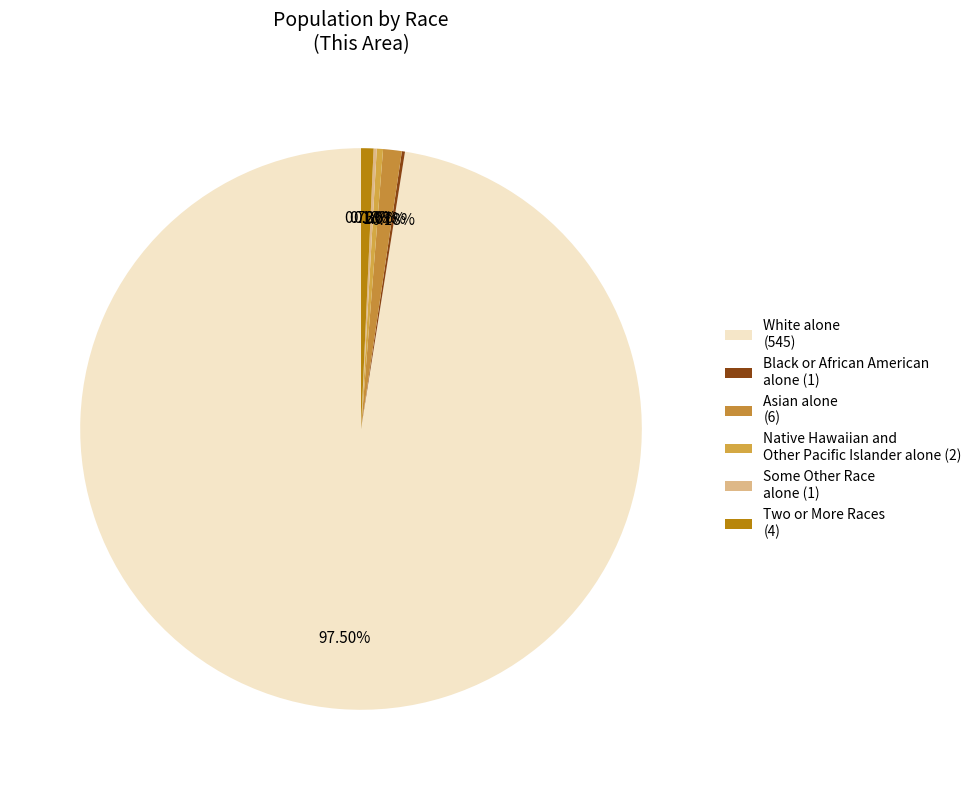

Between Native Hawaiian and Other Pacific Islander alone and Some Other Race alone, which is larger?

Native Hawaiian and Other Pacific Islander alone